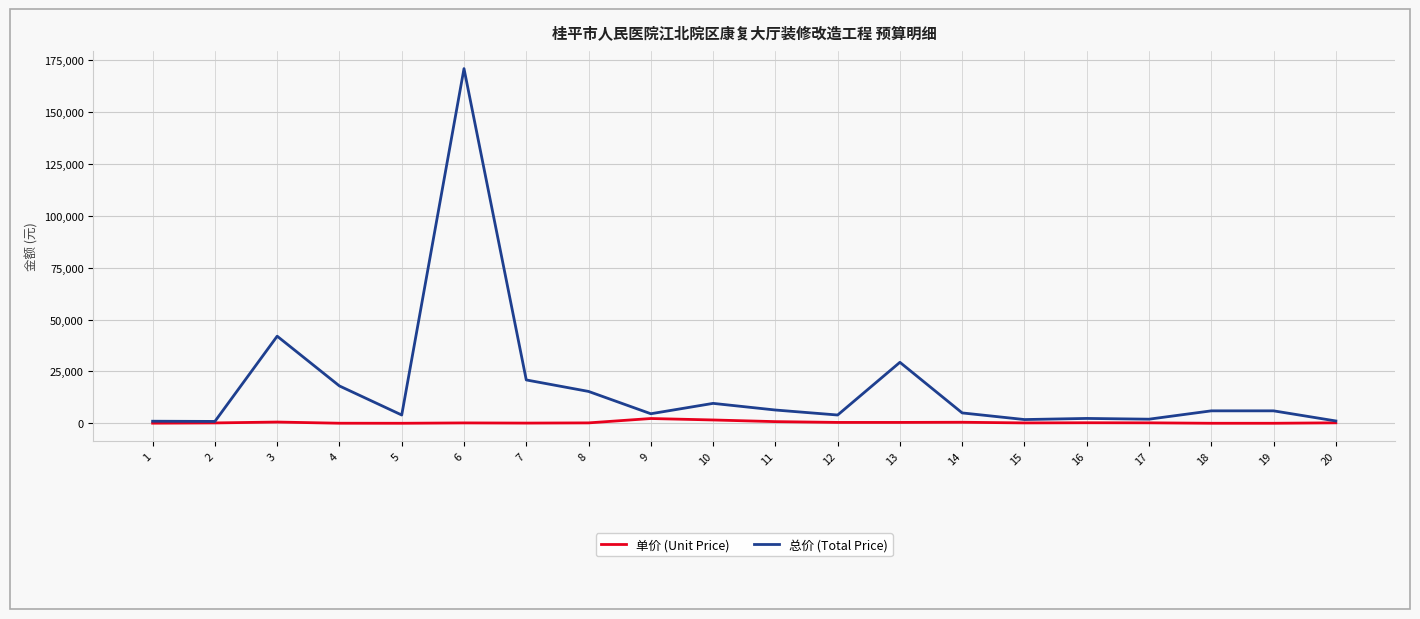

The value of 总价 (Total Price) at 4 is 6023.9. True or false?

False